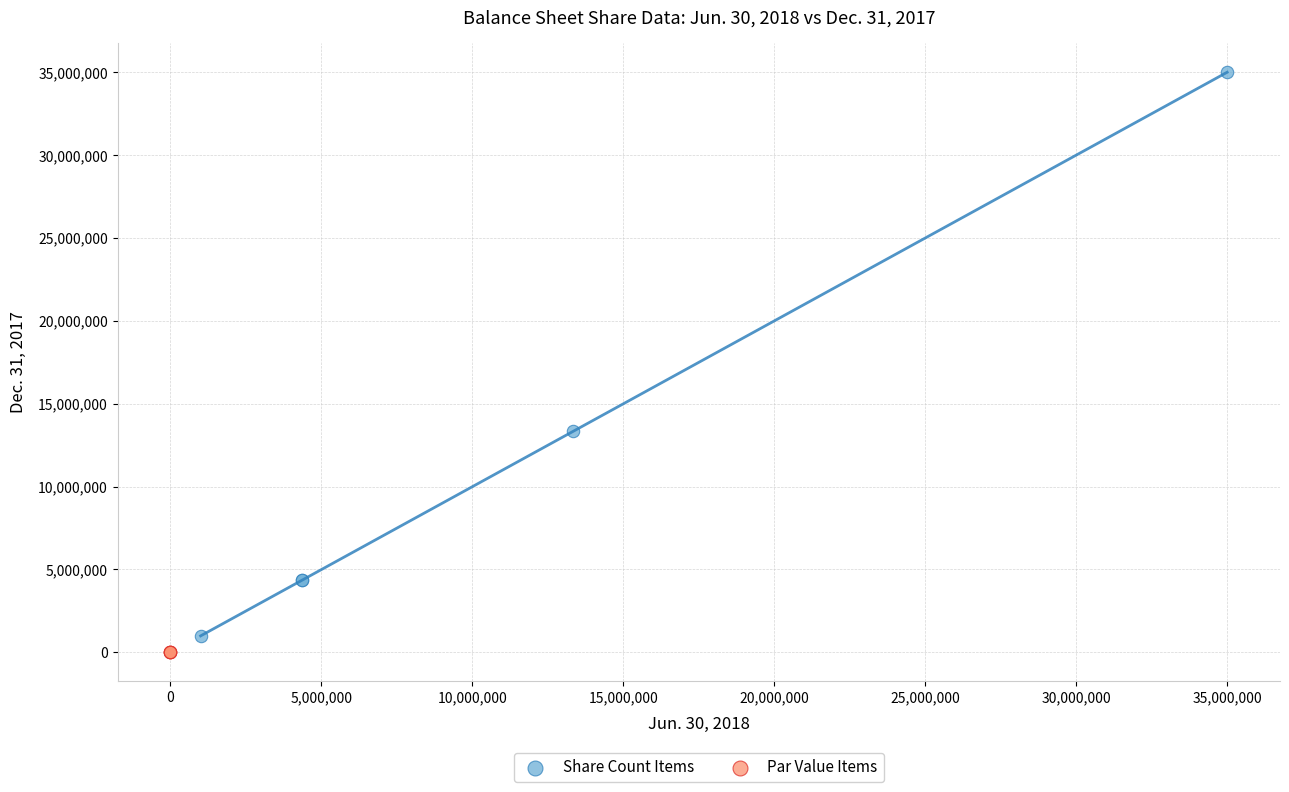

What are all the series names shown in the legend?

Share Count Items, Par Value Items